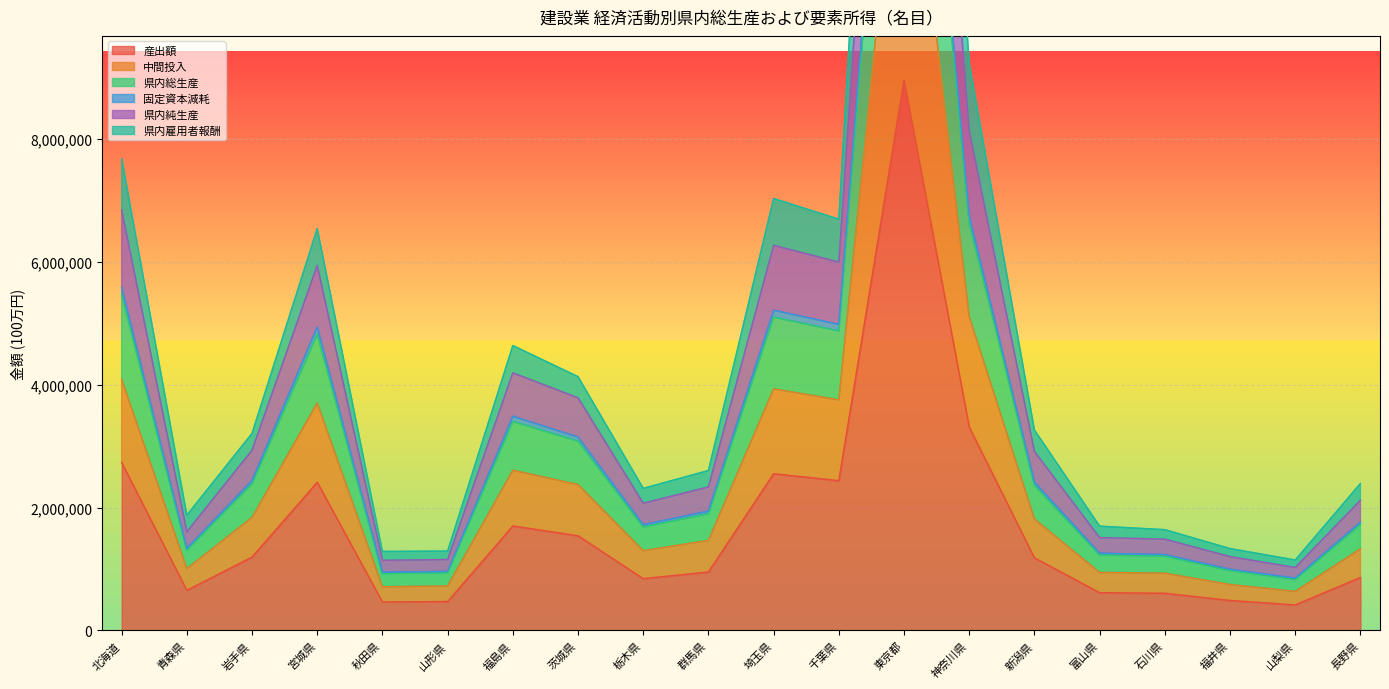

What is the approximate value of 固定資本減耗 at 石川県?

1236371